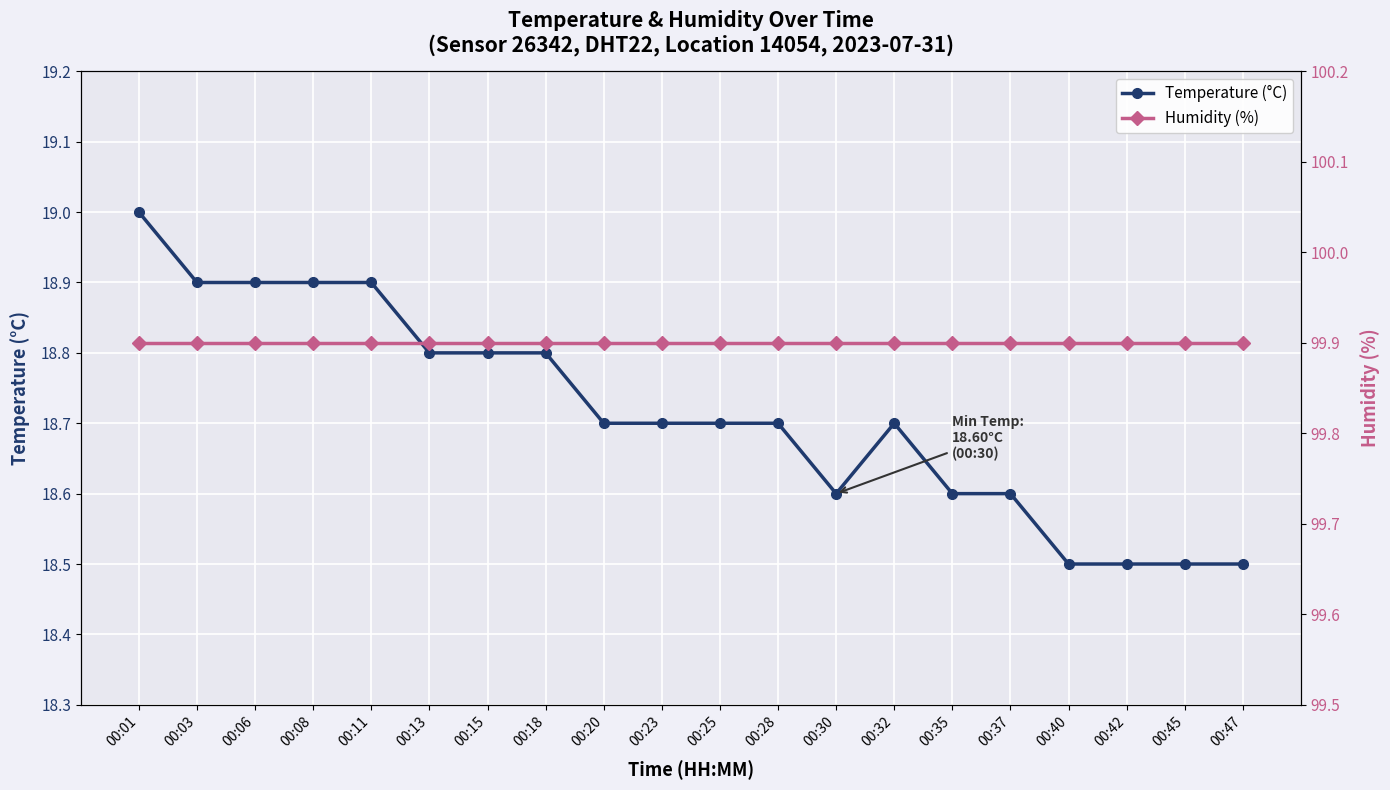

What value does the Temperature (°C) series have at 00:35?

18.6